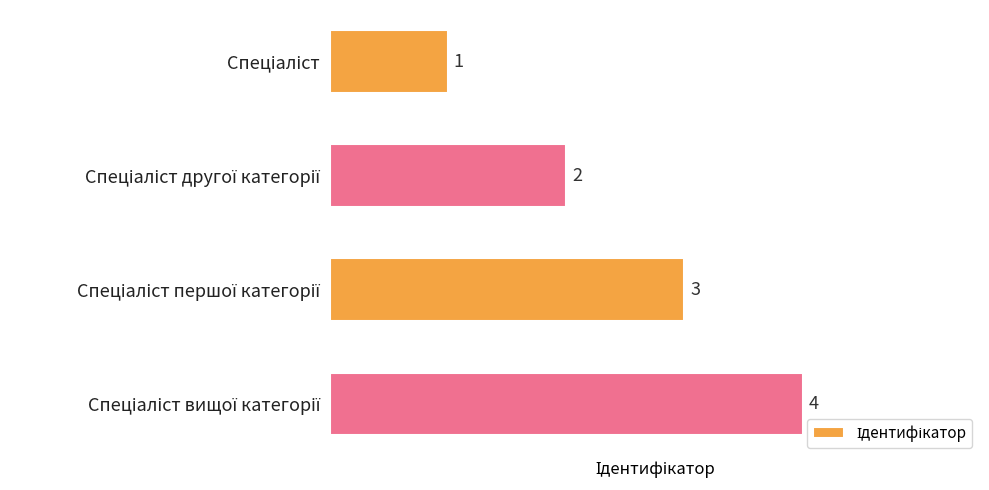

Does the chart contain stacked bars?

No